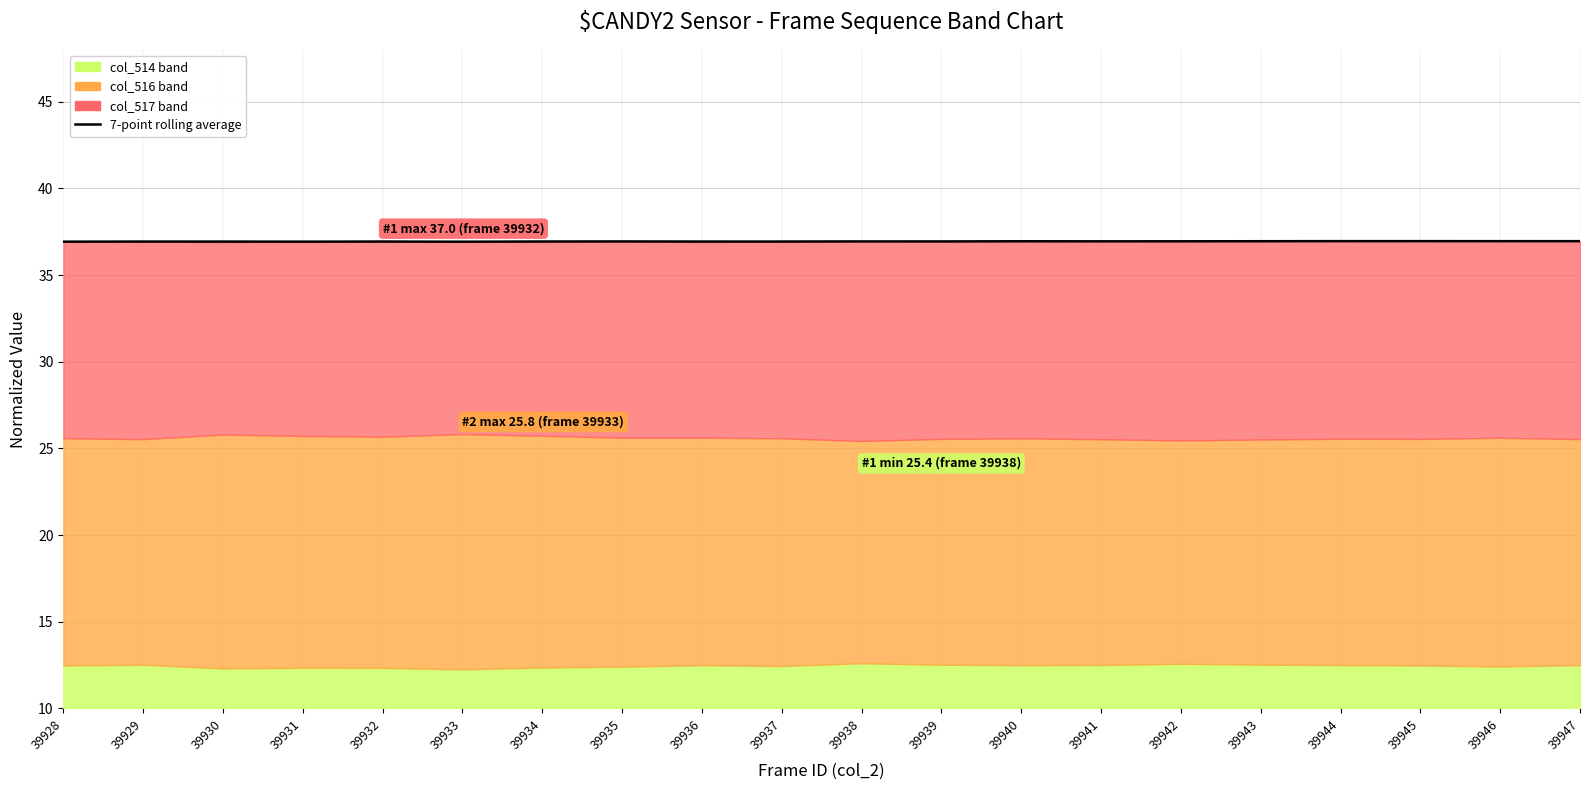

What is the ratio of the value at 39945 to the value at 39938?

1.0